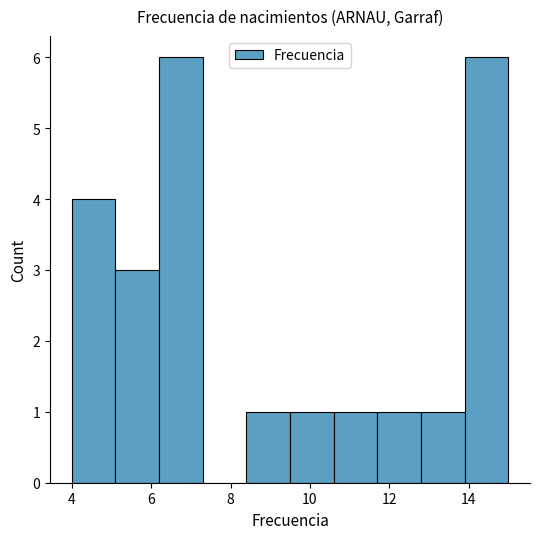

How tall is the bar that spans 4.0 to 5.1 on the x-axis? Neither the bar edges nor the heights are printed on the chart, so give them approximately, as read against the axes.

4